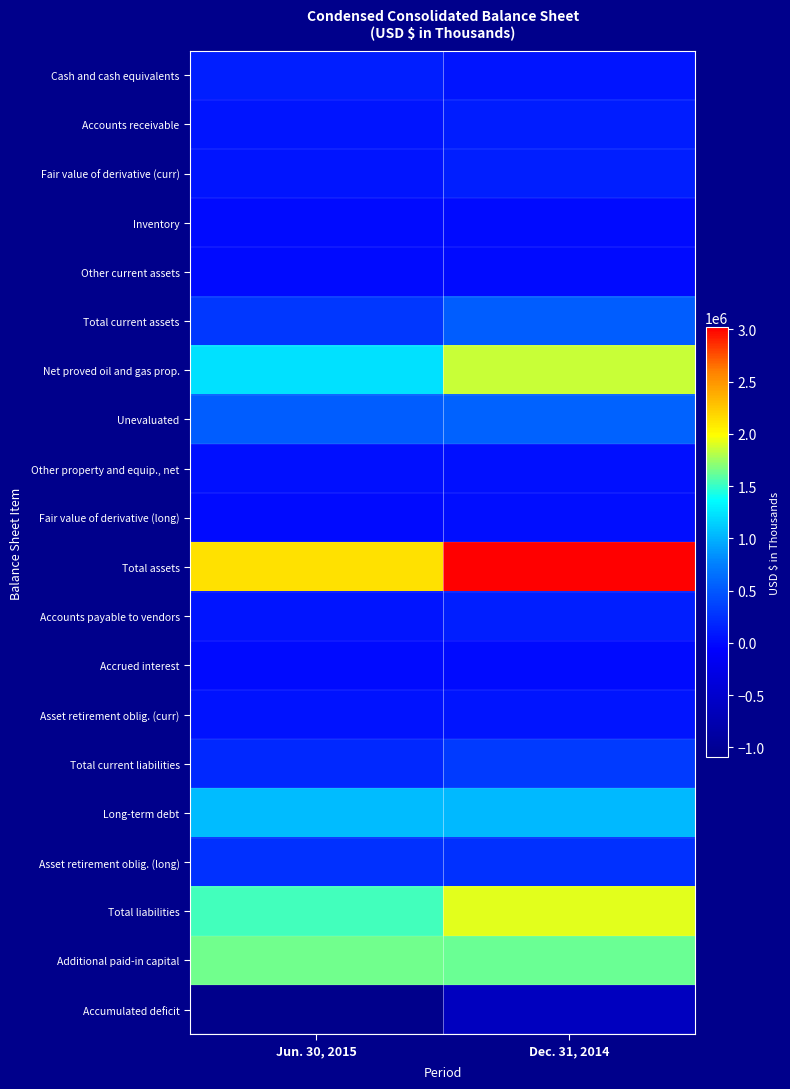

Which series has the widest spread of values?

Total assets